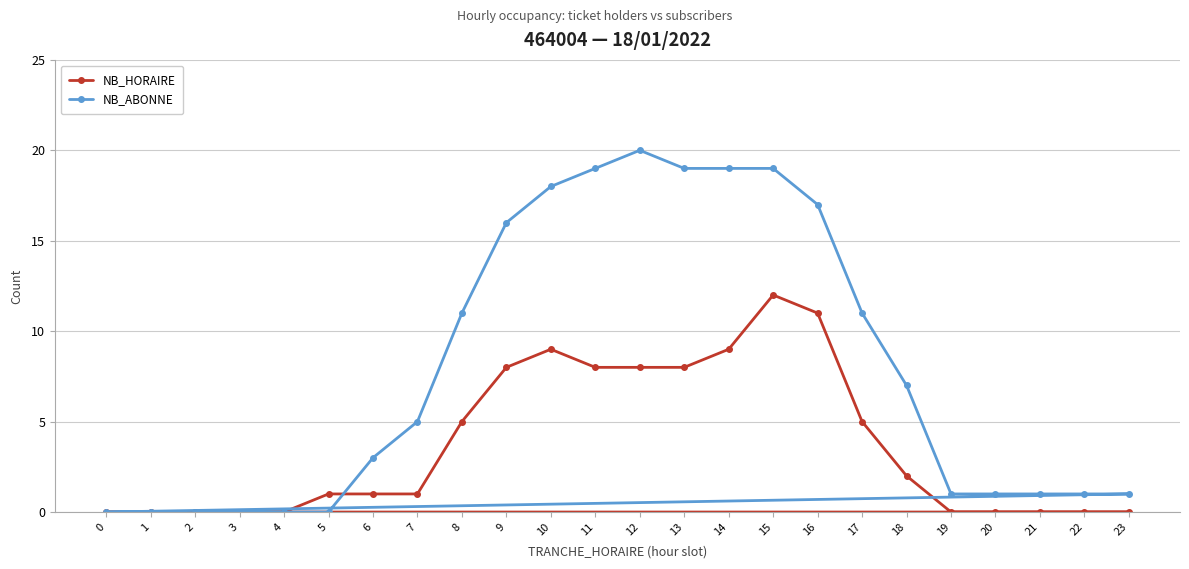

Reading left to right, transcribe all the data shown in this chart.

NB_HORAIRE: 0=0	1=0	2=0	3=0	4=0	5=1	6=1	7=1	8=5	9=8	10=9	11=8	12=8	13=8	14=9	15=12	16=11	17=5	18=2	19=0	20=0	21=0	22=0	23=0
NB_ABONNE: 0=0	1=0	2=0	3=0	4=0	5=0	6=3	7=5	8=11	9=16	10=18	11=19	12=20	13=19	14=19	15=19	16=17	17=11	18=7	19=1	20=1	21=1	22=1	23=1